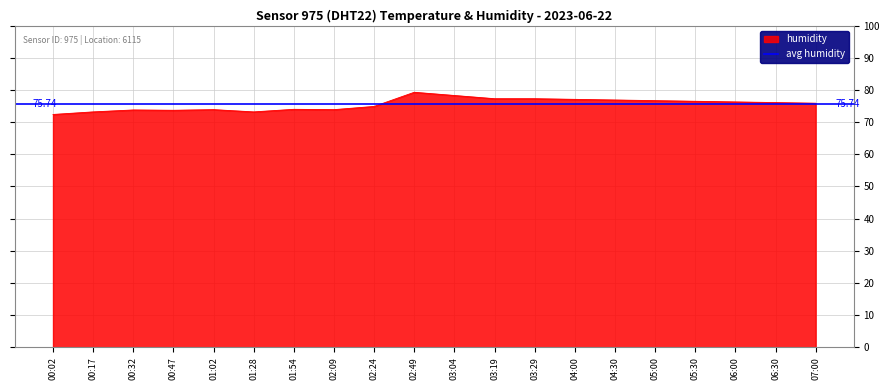

Reading left to right, transcribe all the data shown in this chart.

72.4	73.2	73.8	73.7	73.9	73.2	74.0	73.9	74.9	79.3	78.3	77.3	77.3	77.1	76.9	76.7	76.5	76.3	76.1	75.9